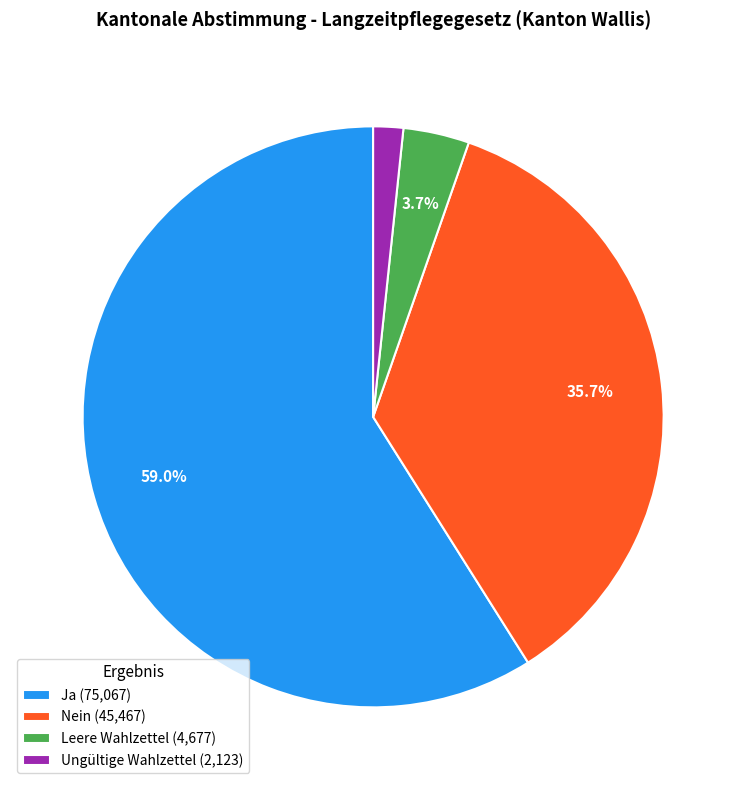

What is the majority slice?

Ja